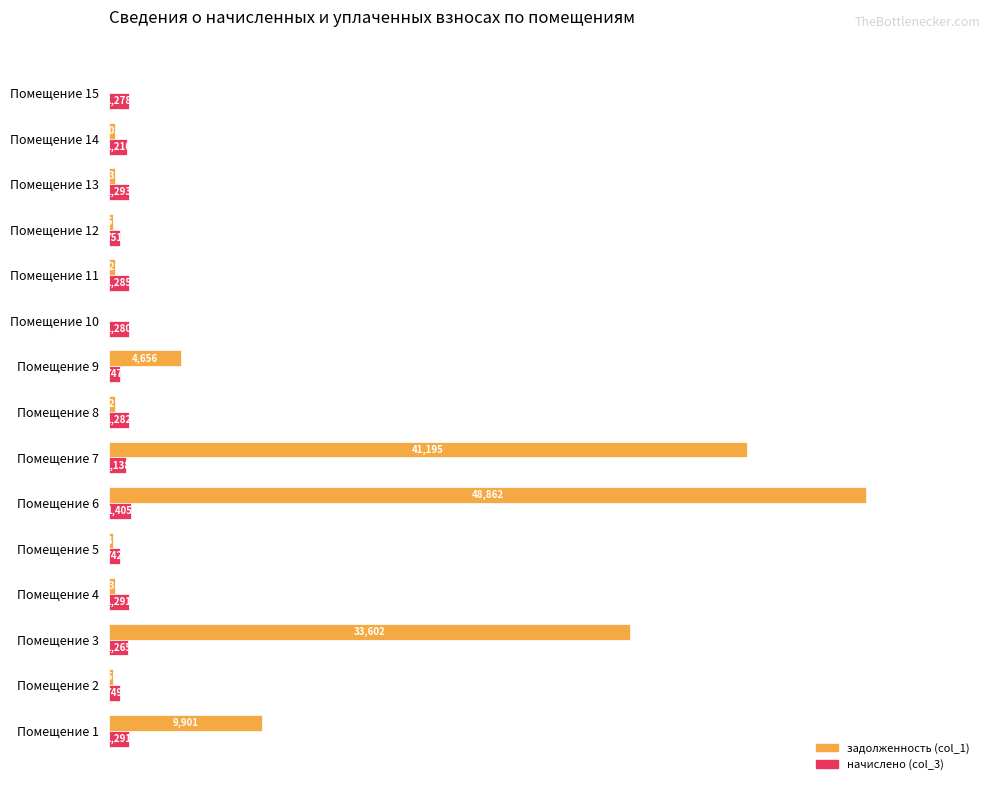

Which category has the highest value in the задолженность (col_1) series?

Помещение 6